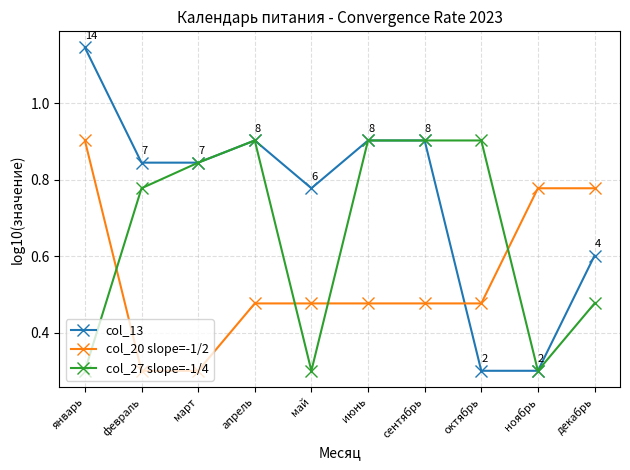

Which series has the largest total across all categories?

col_13